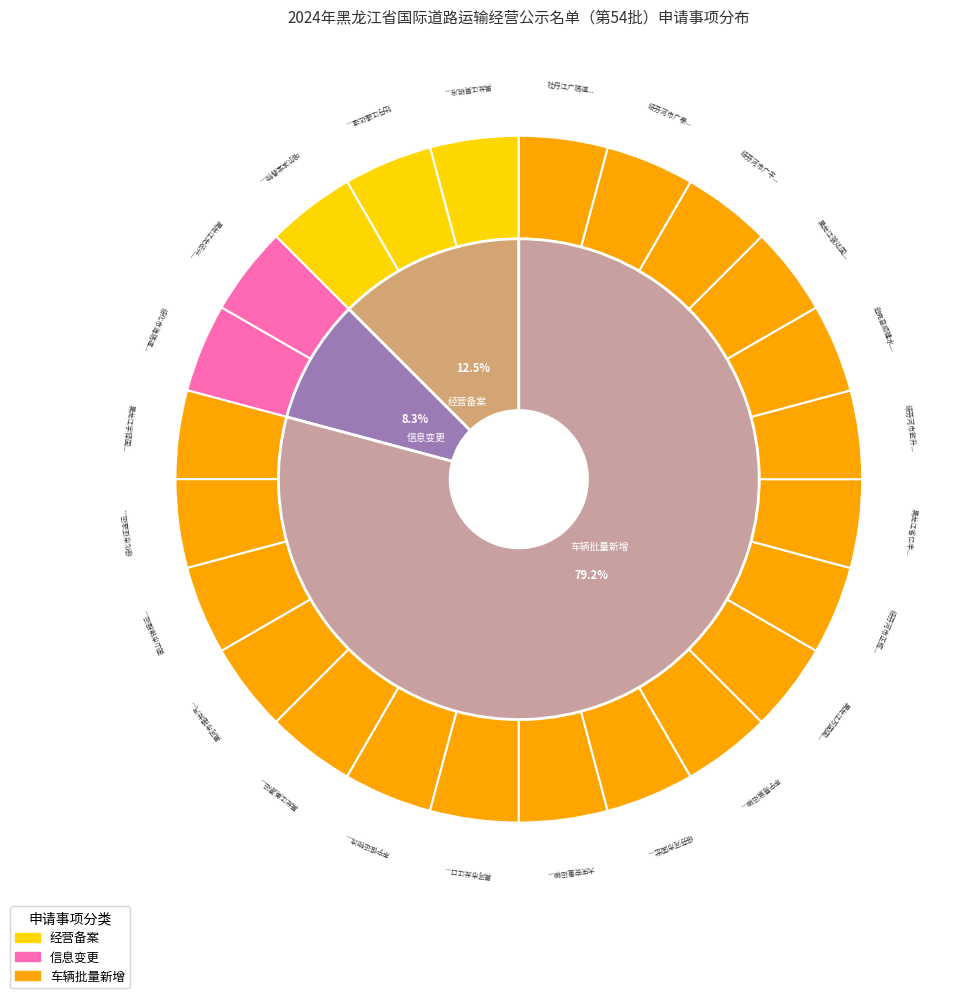

The 信息变更 slice represents 8% of the pie. True or false?

True